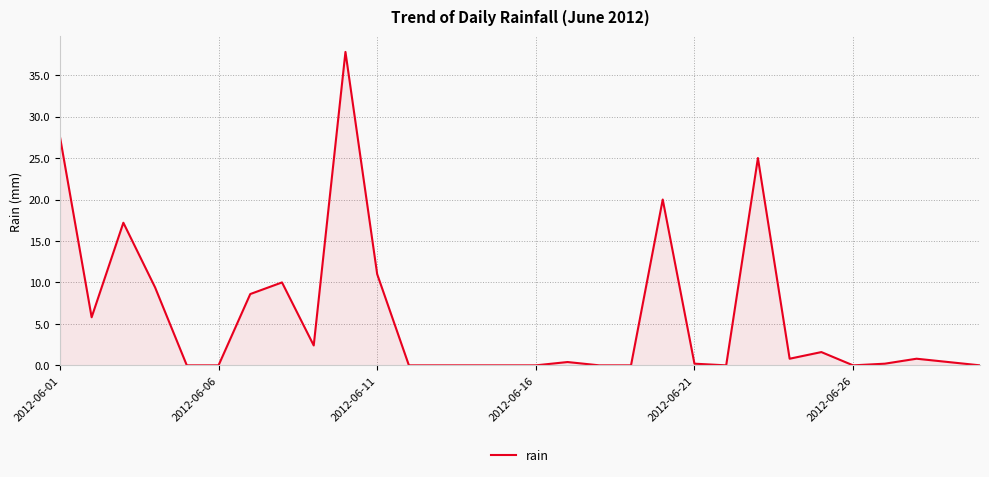

Does the chart have visible grid lines?

Yes